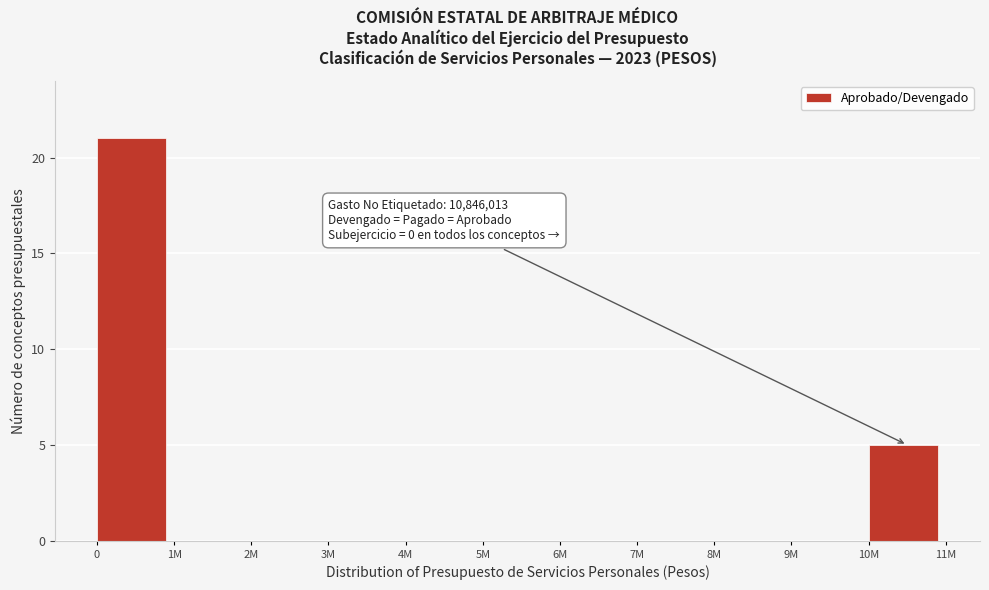

Reading right to left, what are all the values shown in this chart?

10M=5	9M=0	8M=0	7M=0	6M=0	5M=0	4M=0	3M=0	2M=0	1M=0	0=21